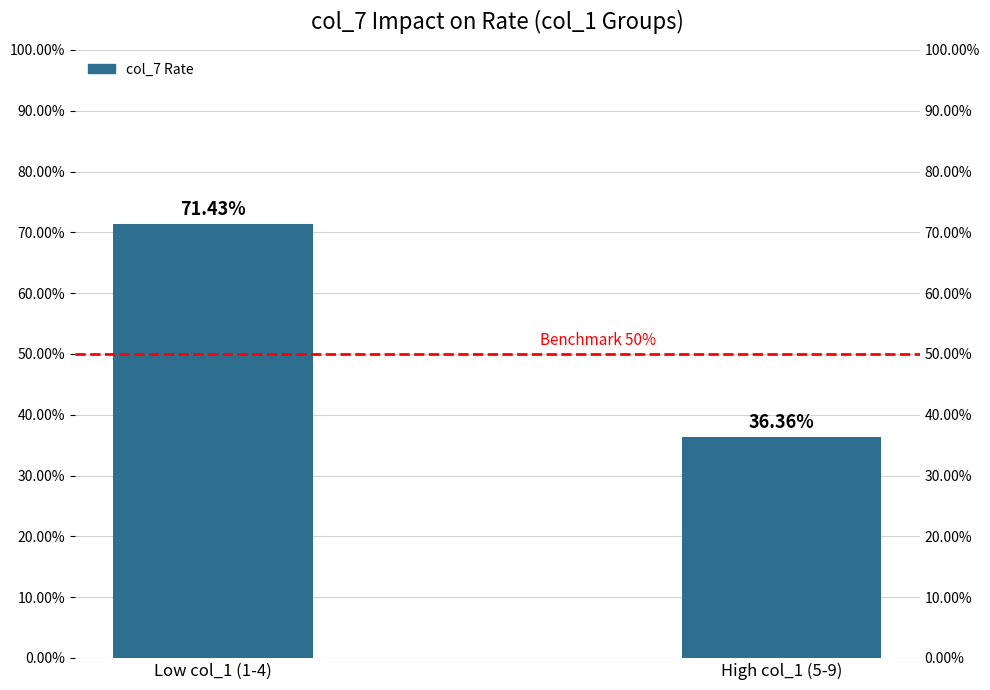

Which series has the largest total across all categories?

col_7 Rate